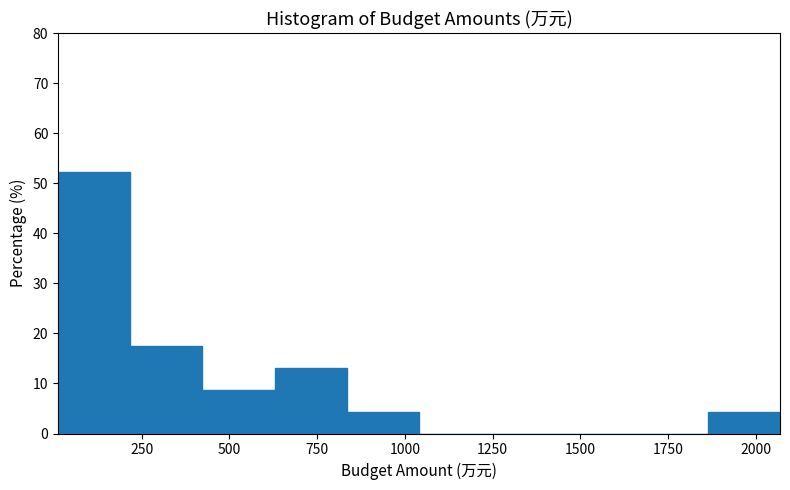

Reading left to right, list every bar in this chart as the range it spans on the x-axis followed by its height. Neither the bar edges nor the heights are printed on the chart, so give them approximately, as read against the axes.

0 to 200: 52
200 to 400: 17
400 to 650: 9
650 to 850: 13
850 to 1050: 4
1050 to 1250: 0
1250 to 1450: 0
1450 to 1650: 0
1650 to 1850: 0
1850 to 2050: 4